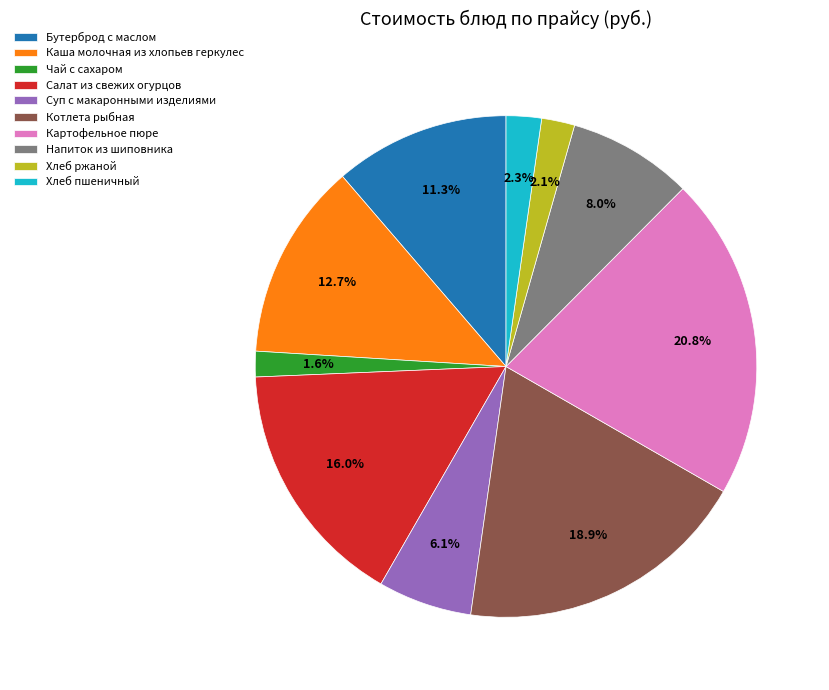

Which has a higher value, Каша молочная из хлопьев геркулес or Суп с макаронными изделиями?

Каша молочная из хлопьев геркулес